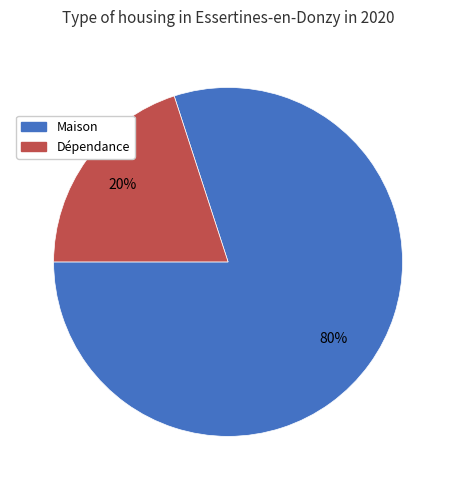

Which has a higher value, Dépendance or Maison?

Maison